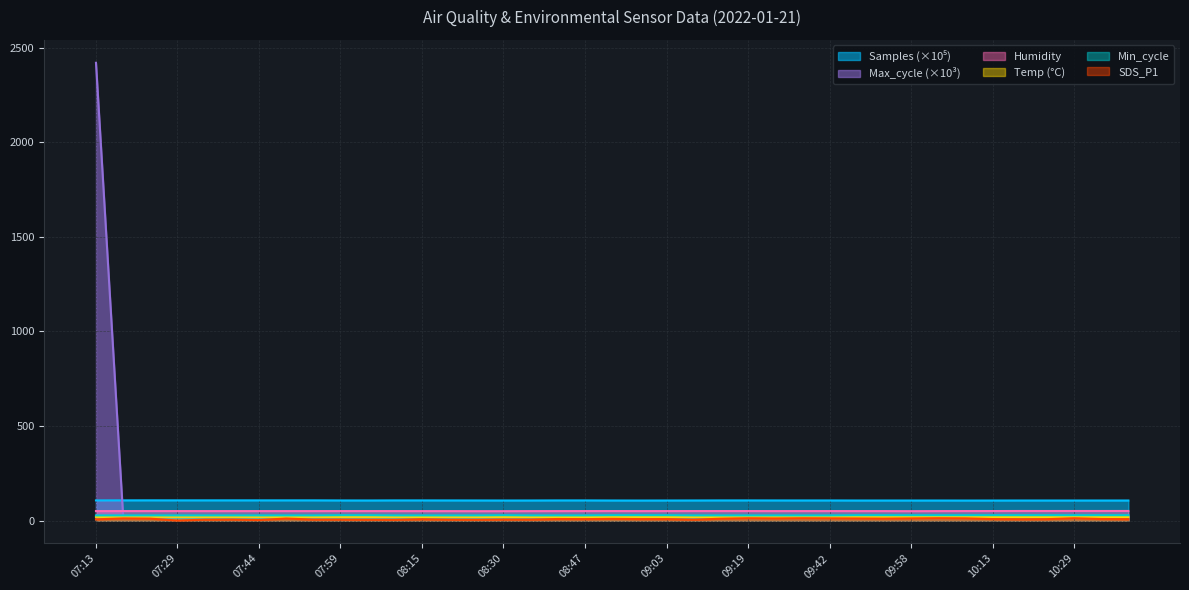

How many values in SDS_P1 are above zero?

38